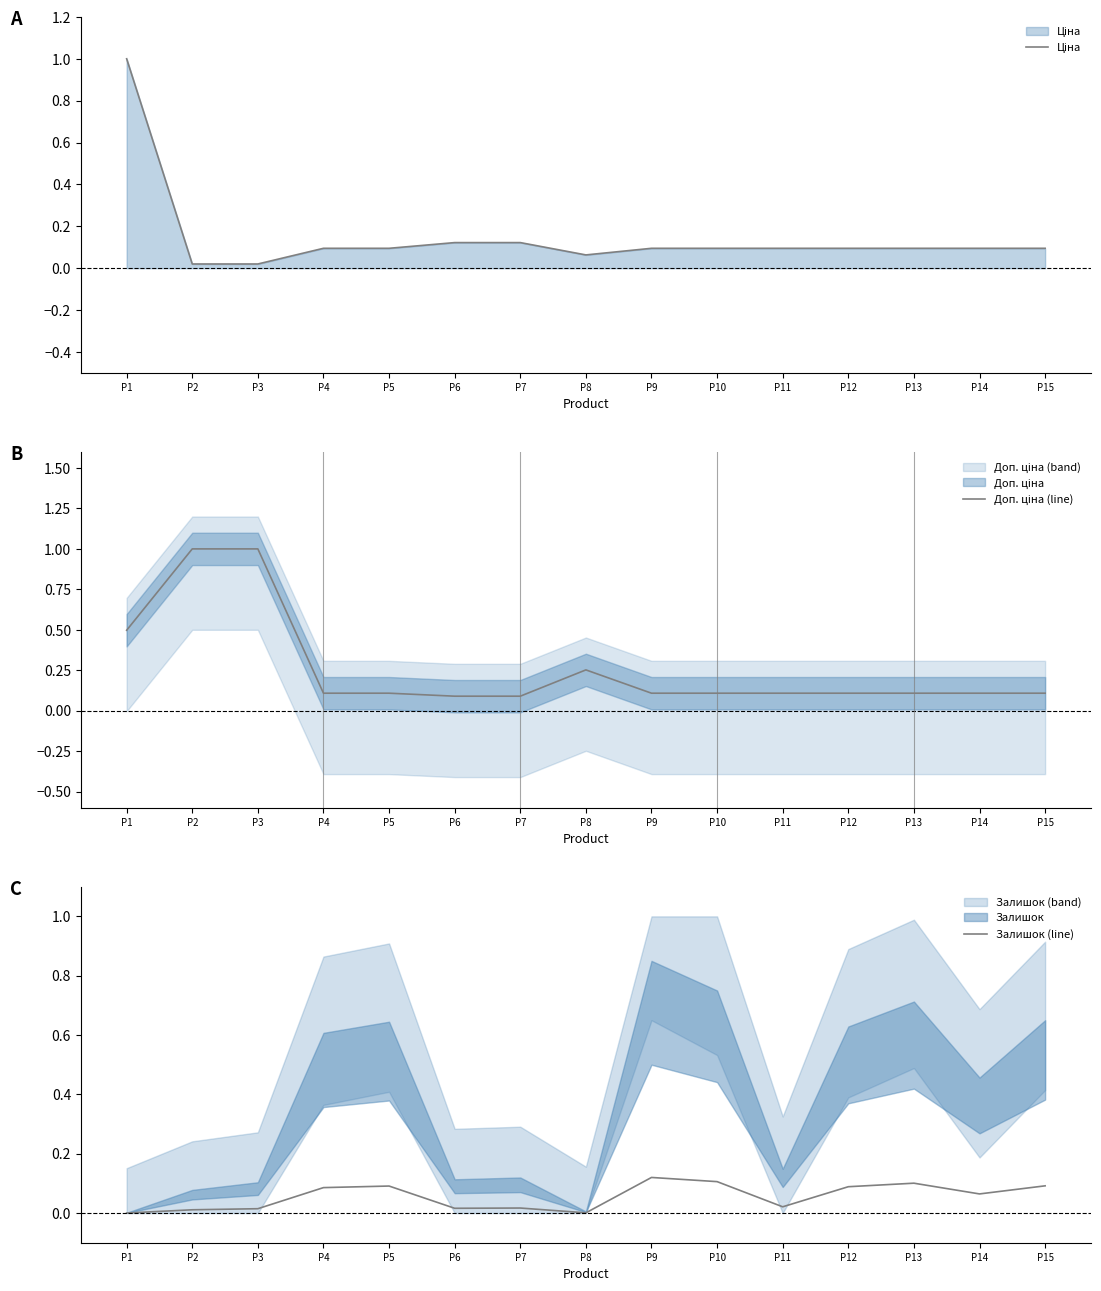

What is the average value of the Доп. ціна (line) series?

0.3